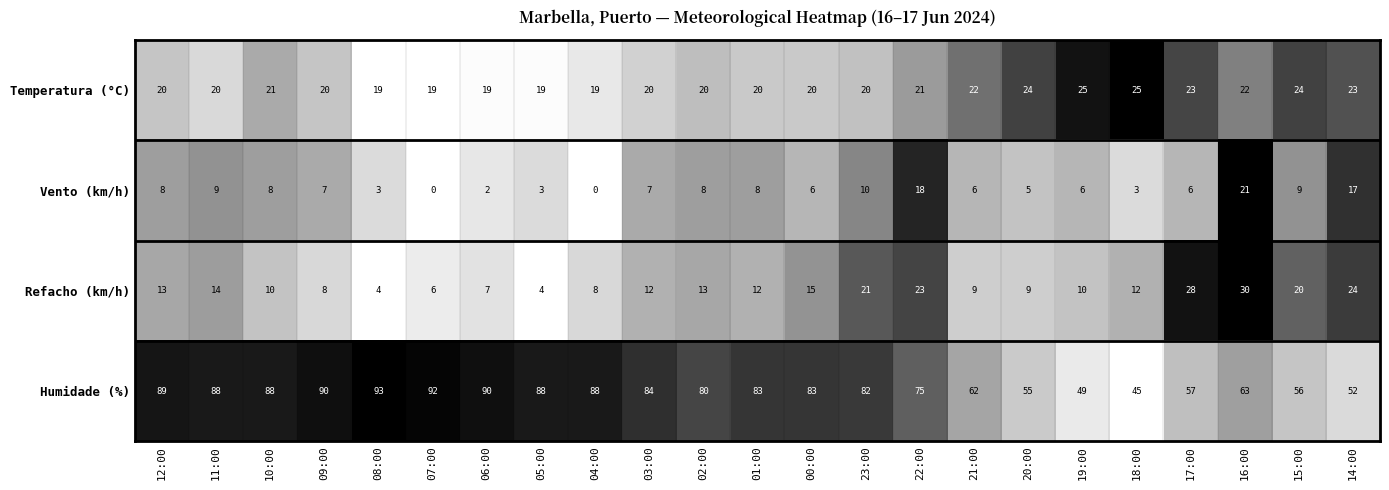

What is the sum of all Temperatura (°C) values?

485